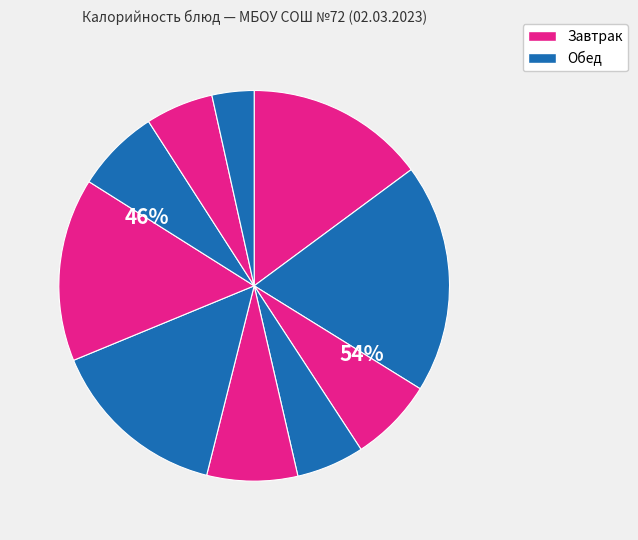

To the nearest percent, what is the difference between the largest and smallest slice percentages?

15%